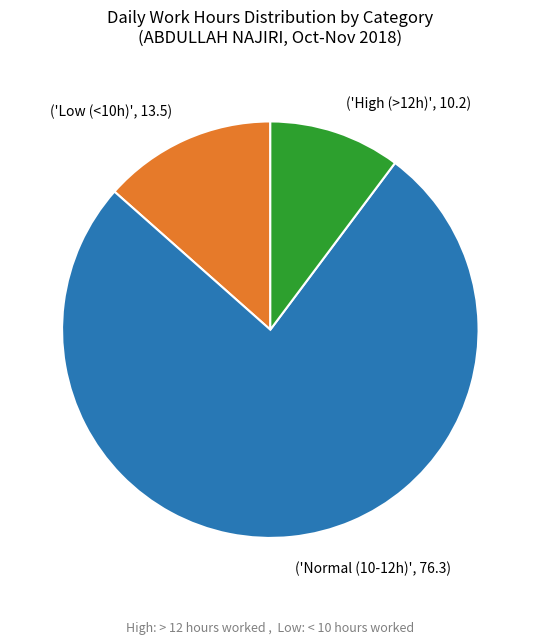

Rank the categories by value from lowest to highest.

('High (>12h)', 10.2), ('Low (<10h)', 13.5), ('Normal (10-12h)', 76.3)